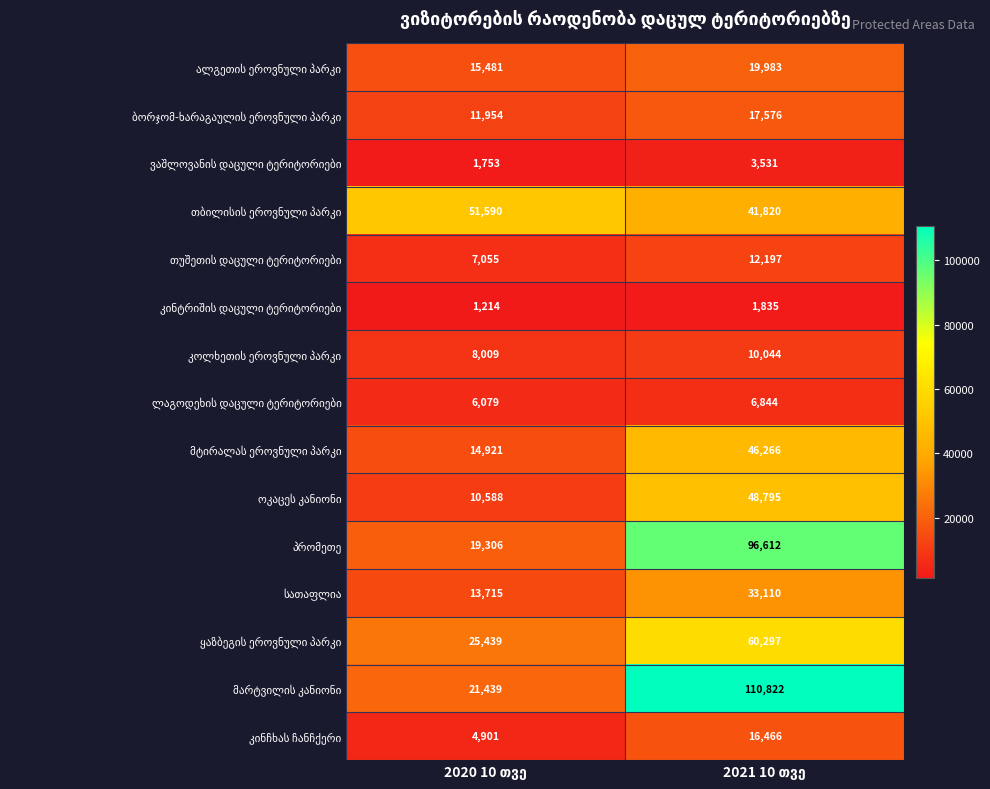

What is the smallest value displayed?

1214